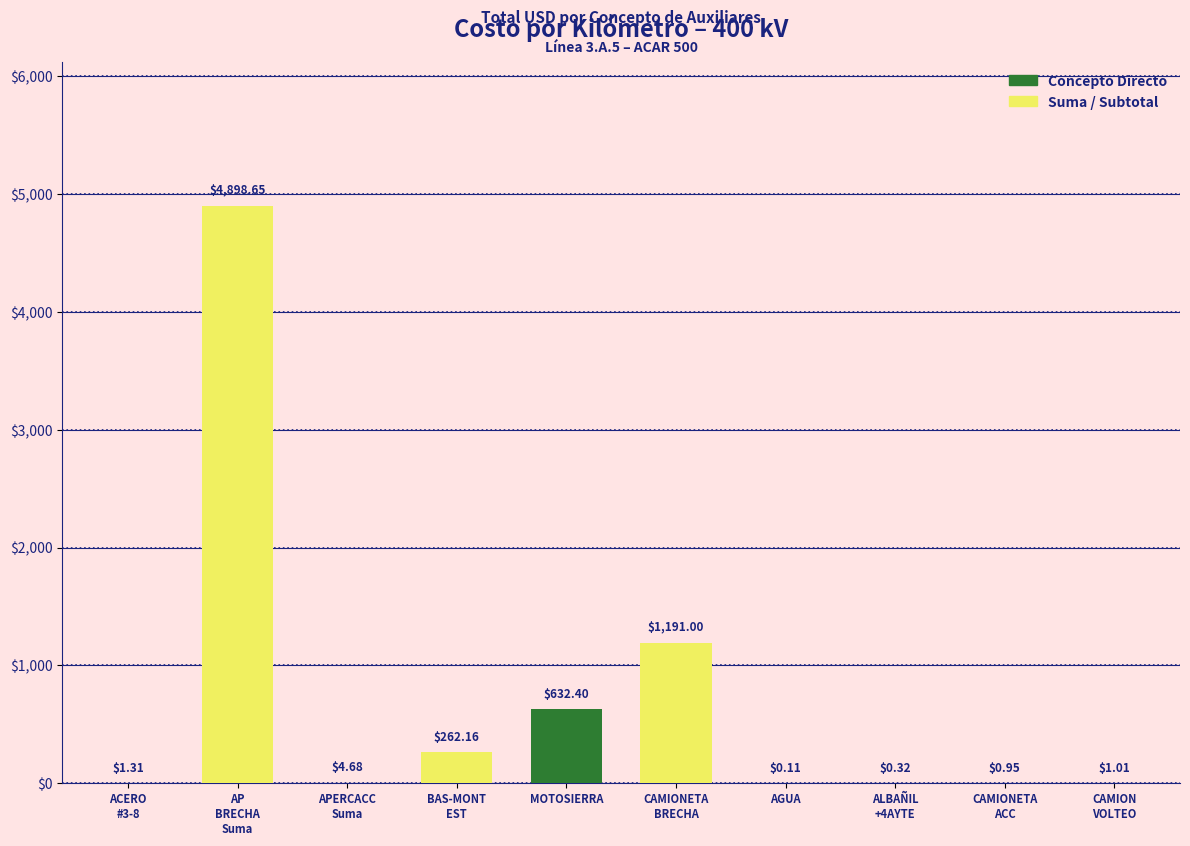

What is the sum of all values?

6992.6